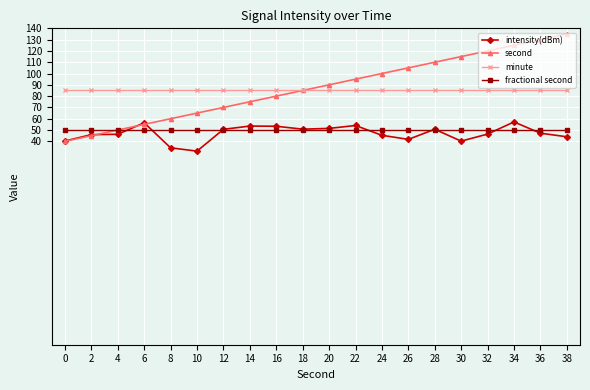

What is the difference between the maximum and minimum values in the second series?

95.0